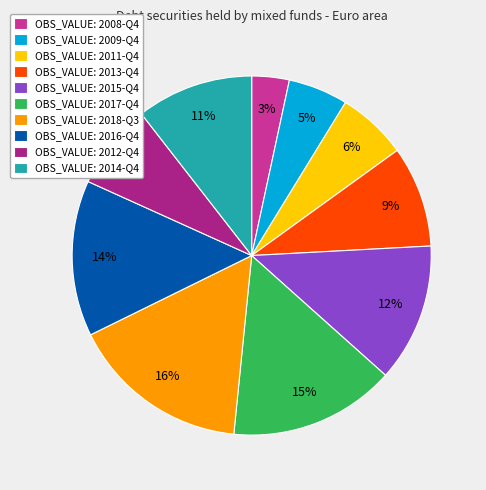

Which category has the biggest portion of the pie?

OBS_VALUE: 2018-Q3